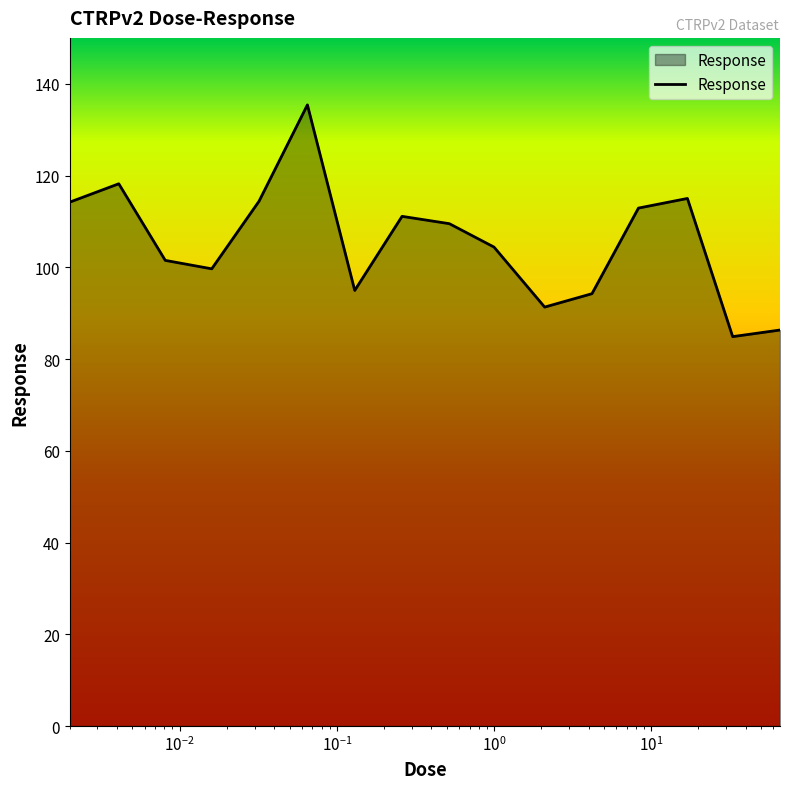

What is the smallest value displayed?

84.9